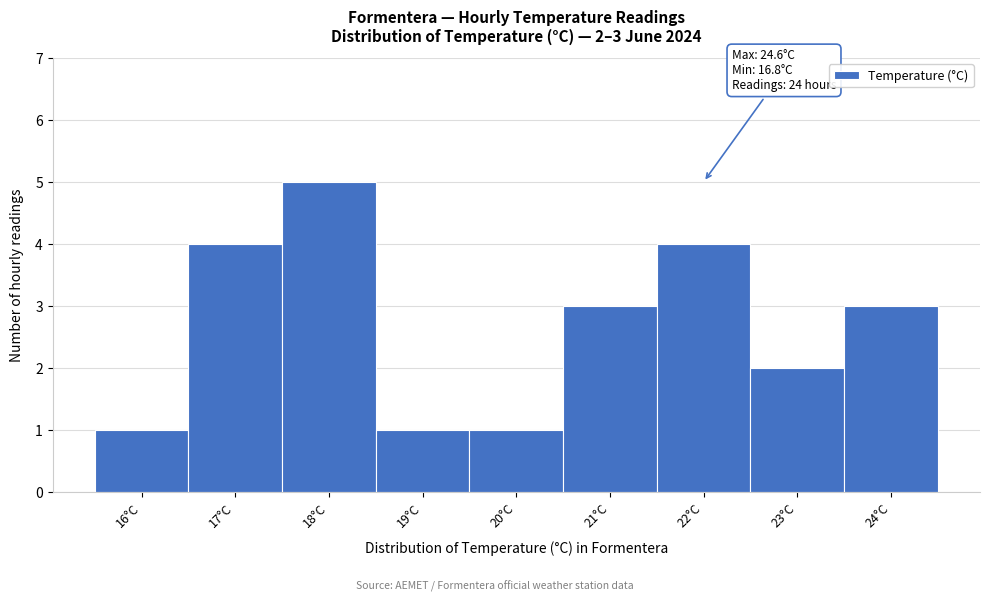

Reading left to right, what are all the values shown in this chart?

1	4	5	1	1	3	4	2	3